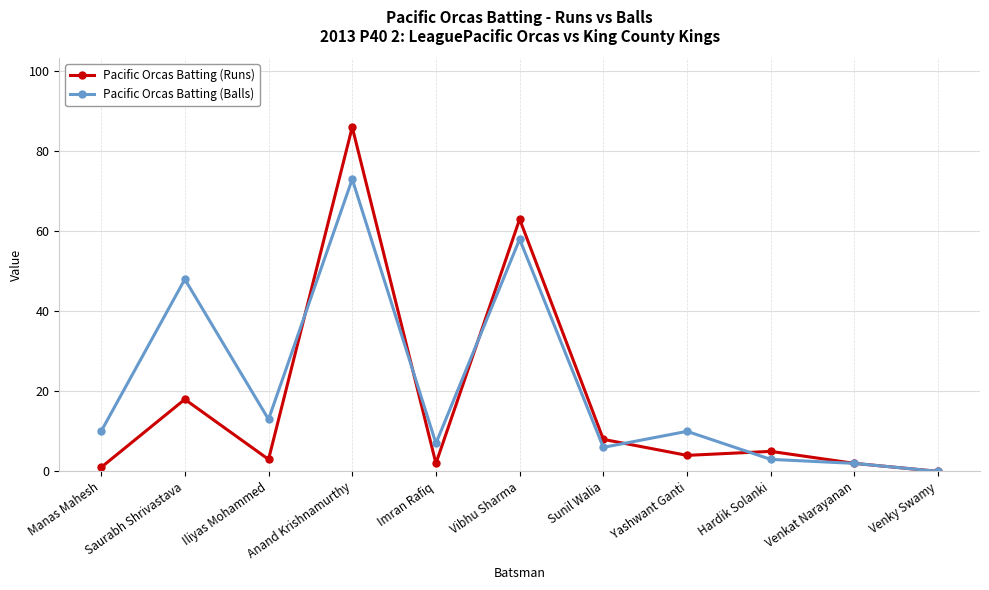

The value of Pacific Orcas Batting (Balls) at Manas Mahesh is 4. True or false?

False